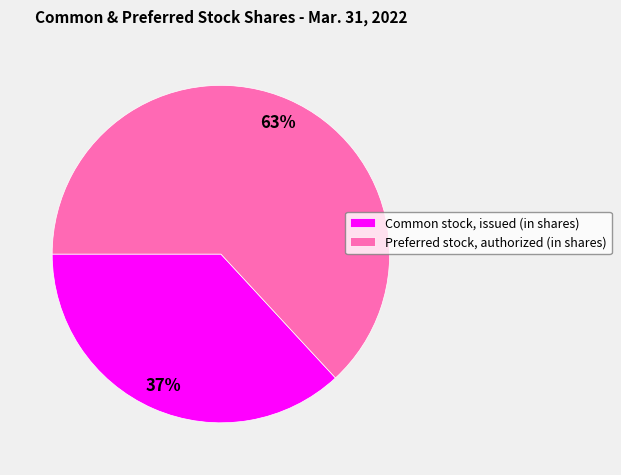

To the nearest percent, what portion does Preferred stock, authorized (in shares) represent?

63%